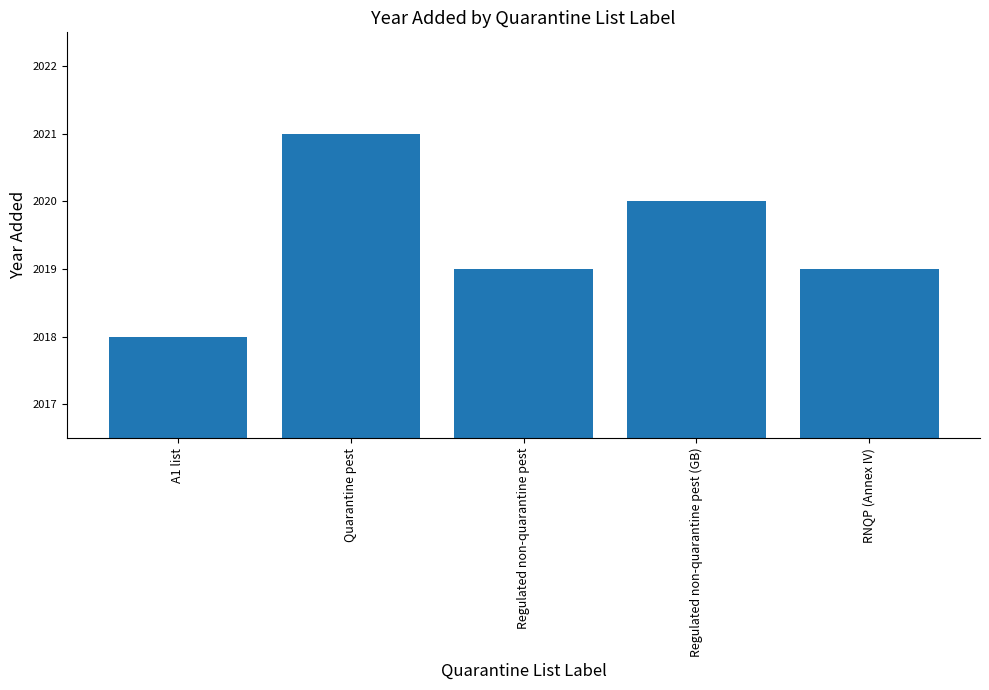

Reading right to left, transcribe all the data shown in this chart.

RNQP (Annex IV)=2019	Regulated non-quarantine pest (GB)=2020	Regulated non-quarantine pest=2019	Quarantine pest=2021	A1 list=2018